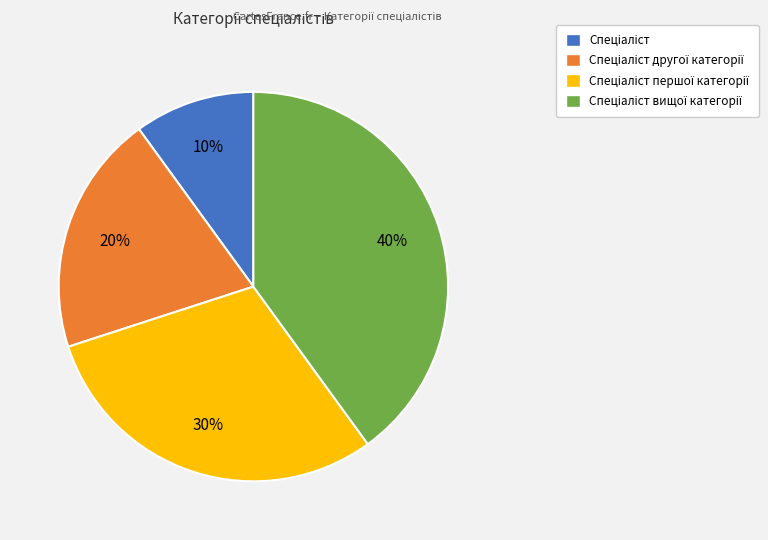

Is there any slice that represents more than half of the pie?

No